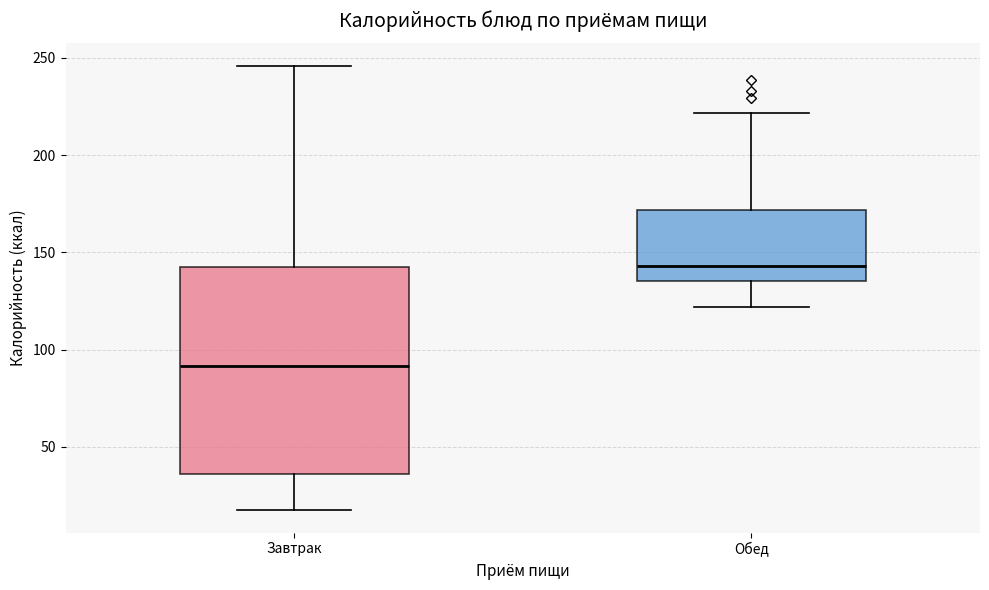

Where is the lower edge of the box for Завтрак on the y-axis? The values are not printed on the chart, so give them approximately, as read against the axis.

35